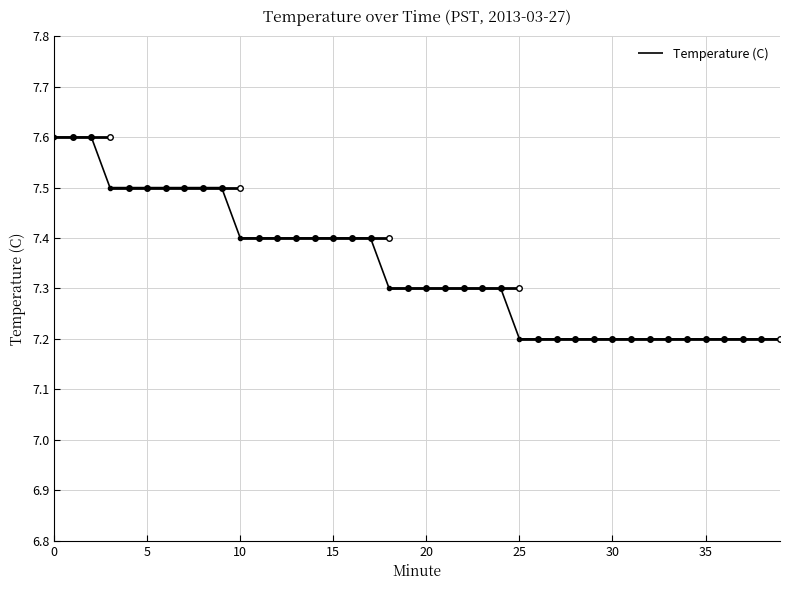

Approximately how many times larger is the value at 15 compared to 19?

1.0